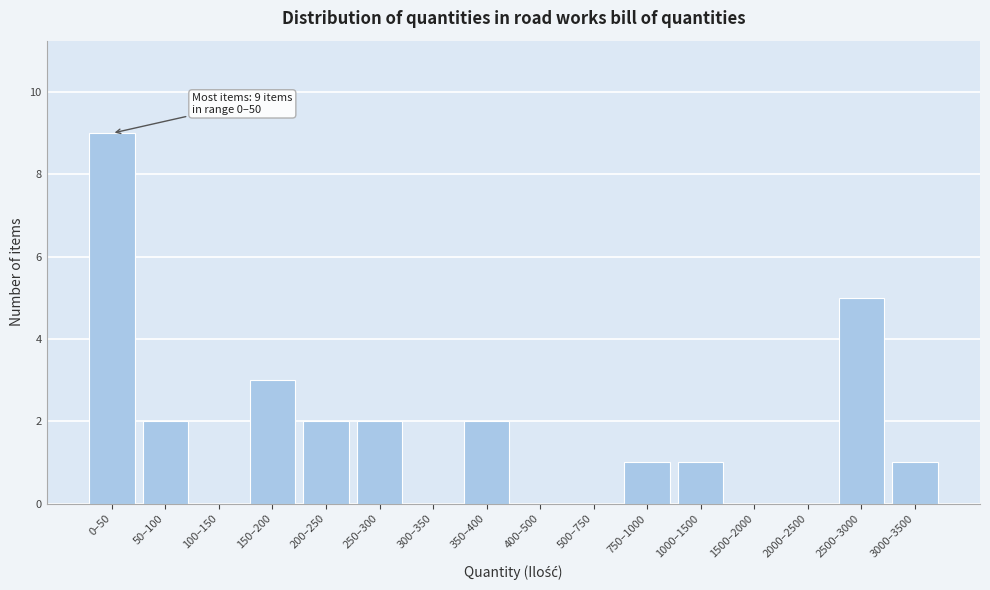

Reading left to right, extract all data points from this chart.

0–50=9	50–100=2	100–150=0	150–200=3	200–250=2	250–300=2	300–350=0	350–400=2	400–500=0	500–750=0	750–1000=1	1000–1500=1	1500–2000=0	2000–2500=0	2500–3000=5	3000–3500=1